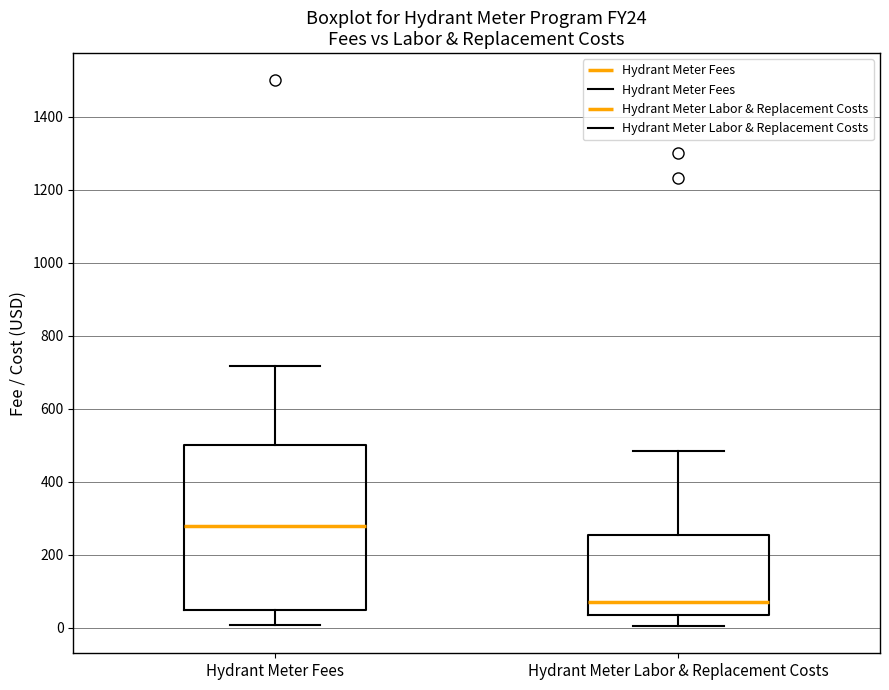

Which box's median line is the highest?

Hydrant Meter Fees